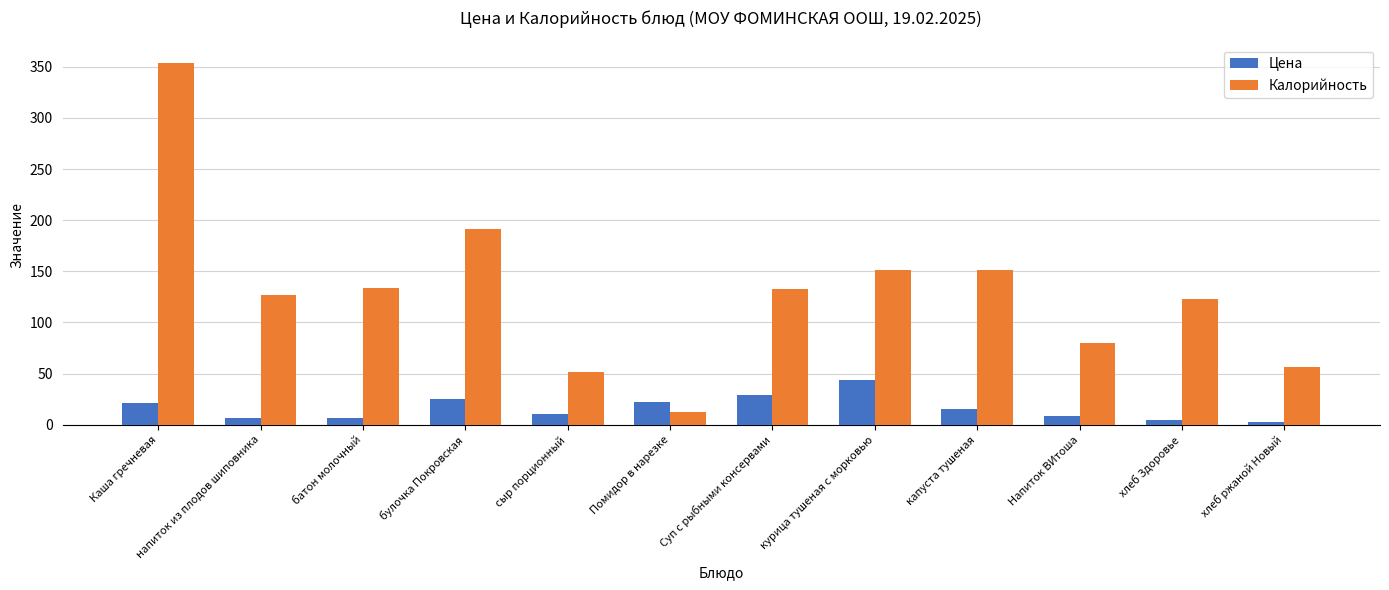

How many bars are there in each group?

2